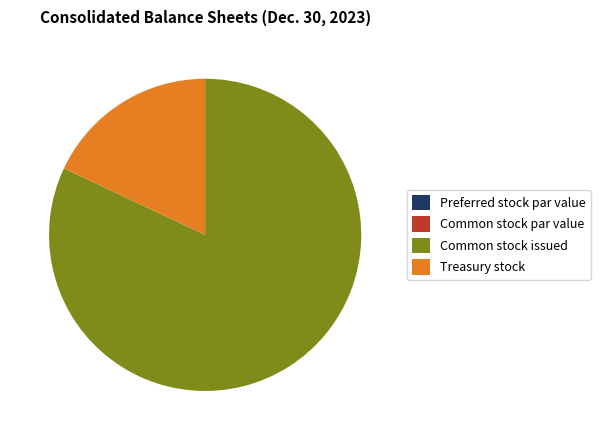

Which category has the biggest portion of the pie?

Common stock issued